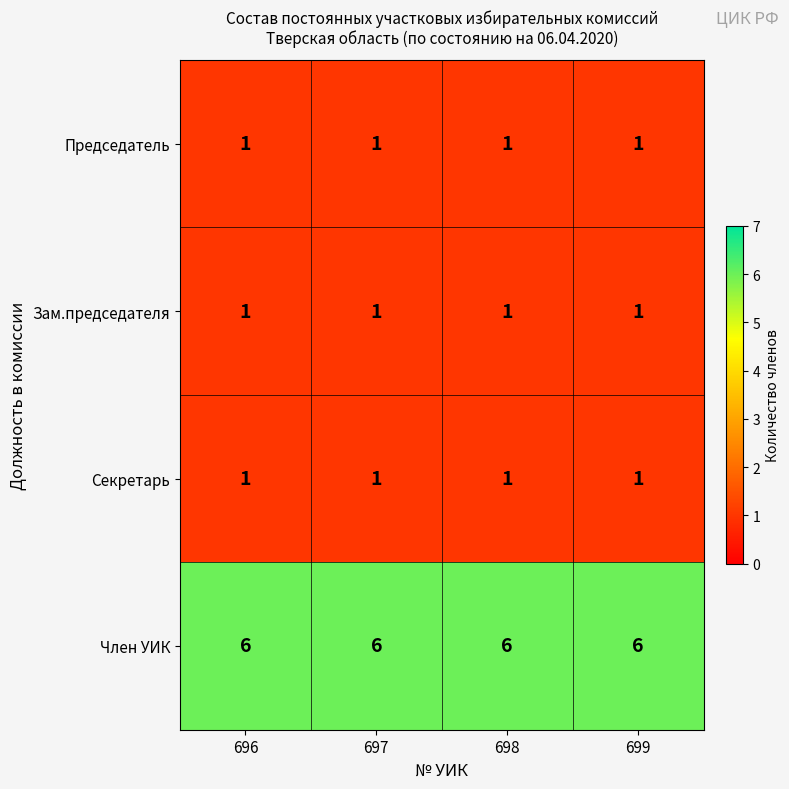

What is the average value of the Член УИК series?

6